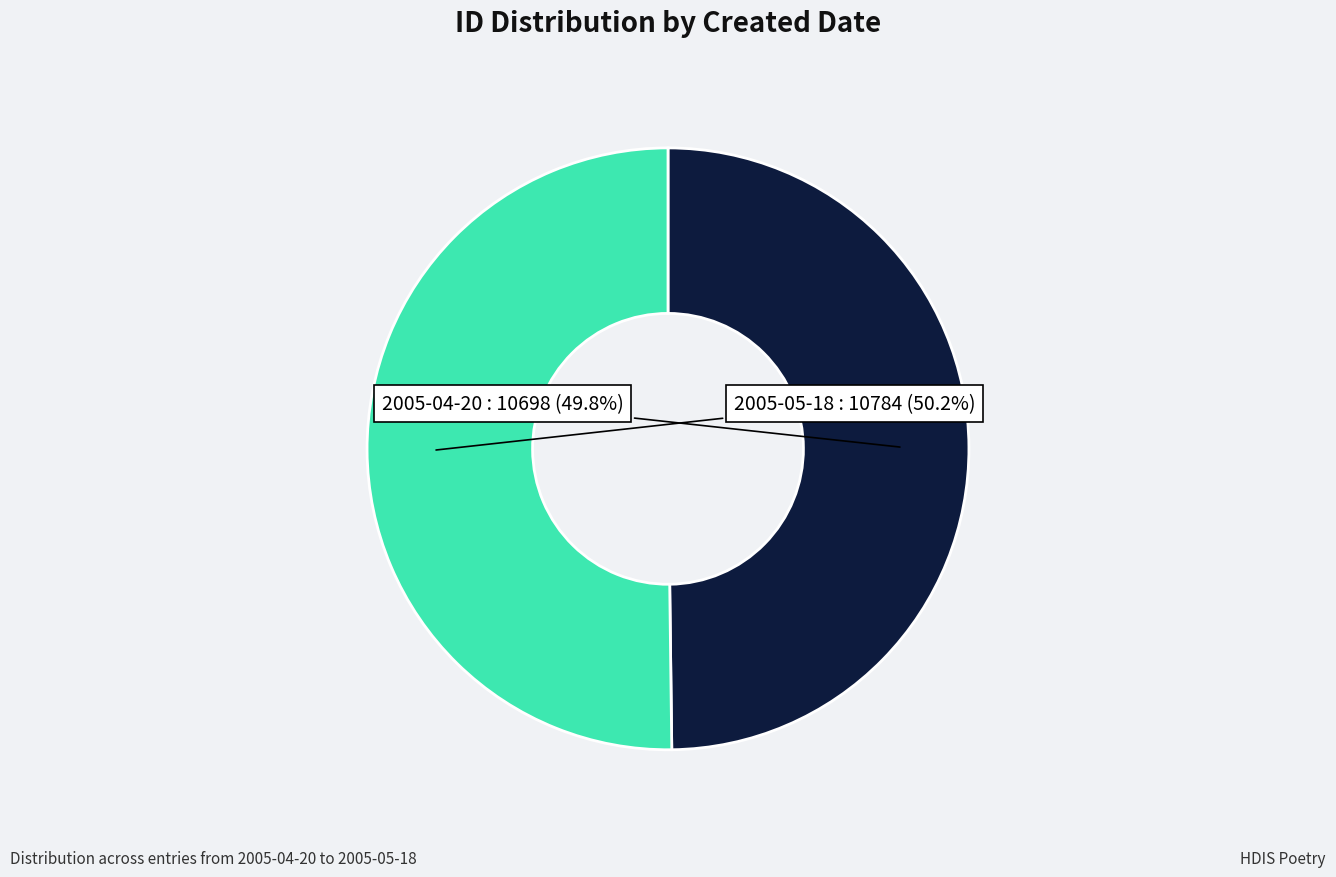

To the nearest percent, what is the combined percentage of 2005-05-18 and 2005-04-20?

100%